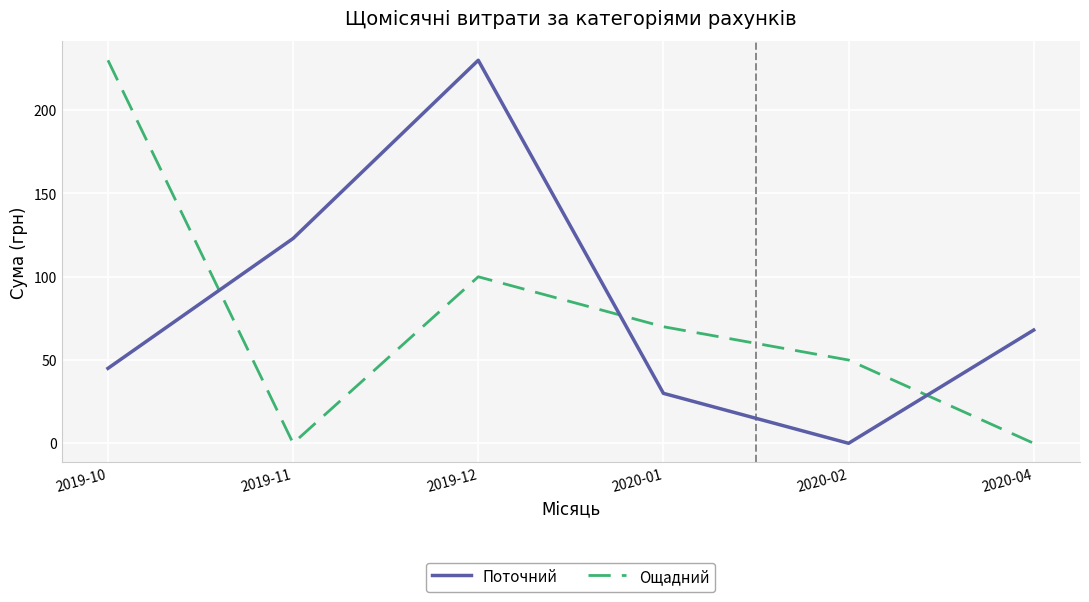

At how many categories does at least one series exceed 195?

2